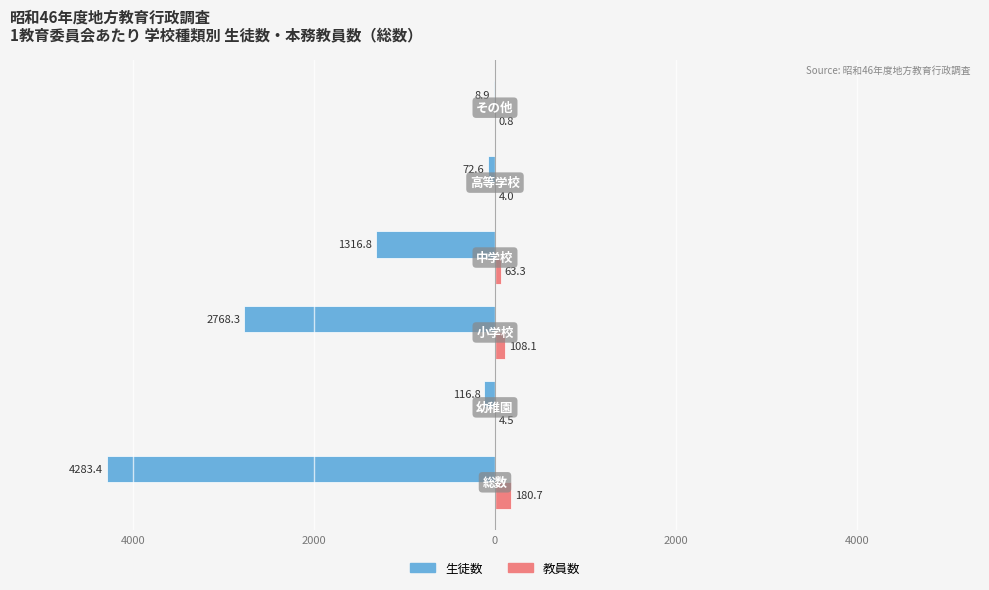

What are all the series names shown in the legend?

生徒数, 教員数